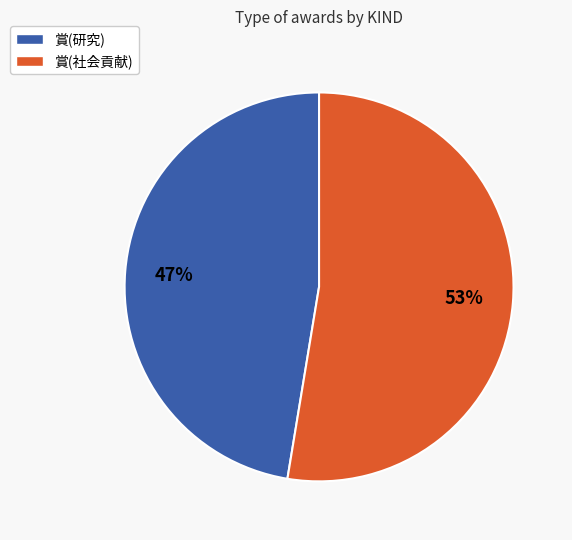

What is the ratio of the value at 賞(研究) to the value at 賞(社会貢献)?

0.9